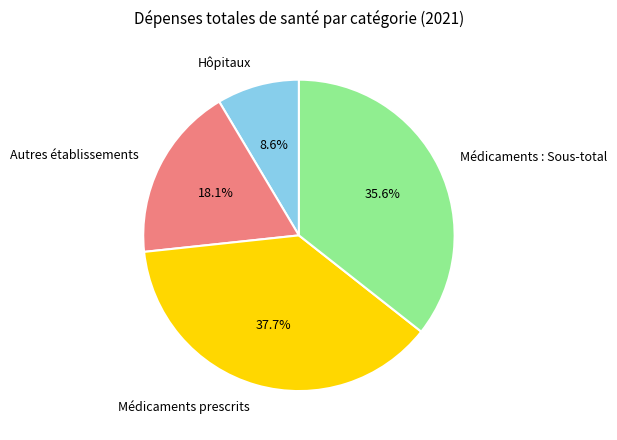

Does Autres établissements represent more than half of the total?

No